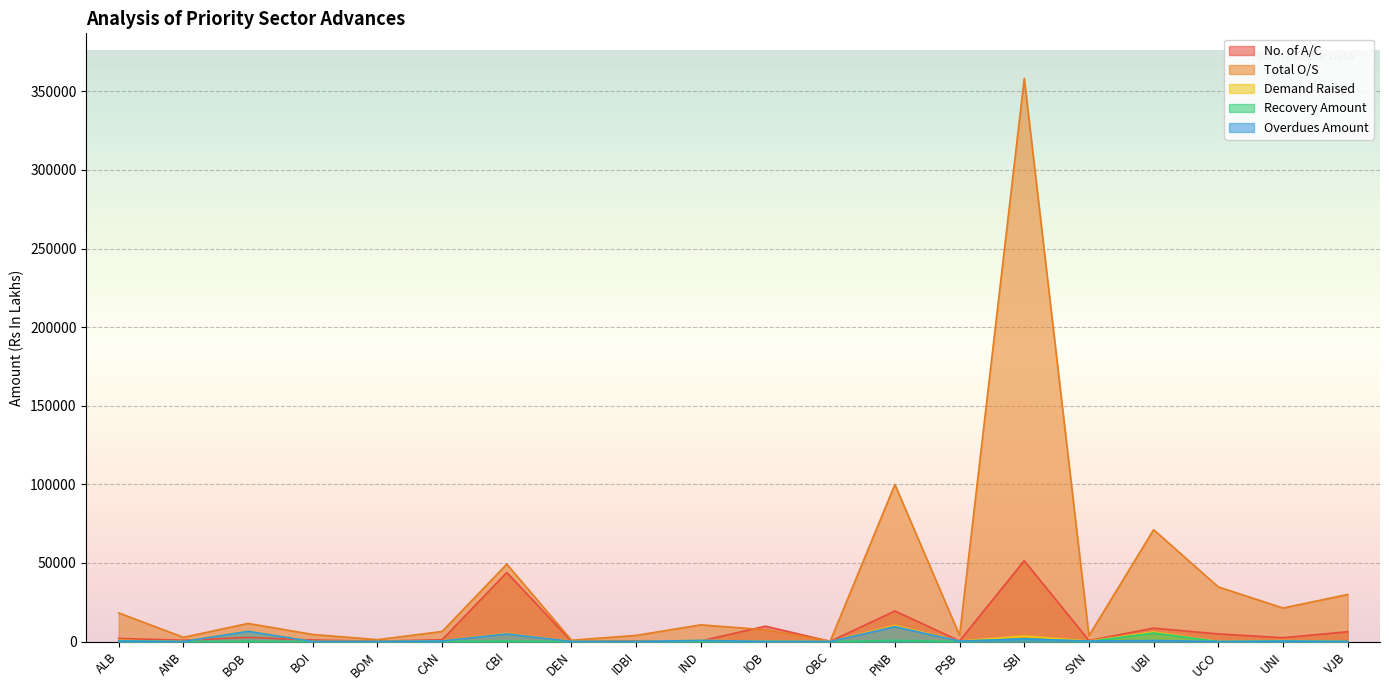

Which category has the highest value across all series?

SBI